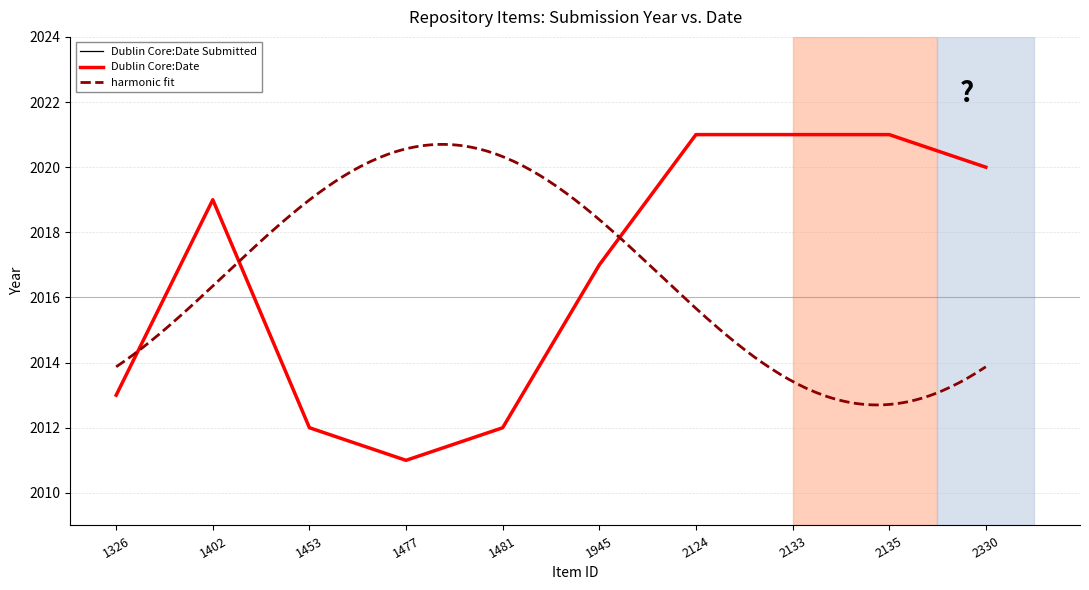

Which category has the lowest value across all series?

1477